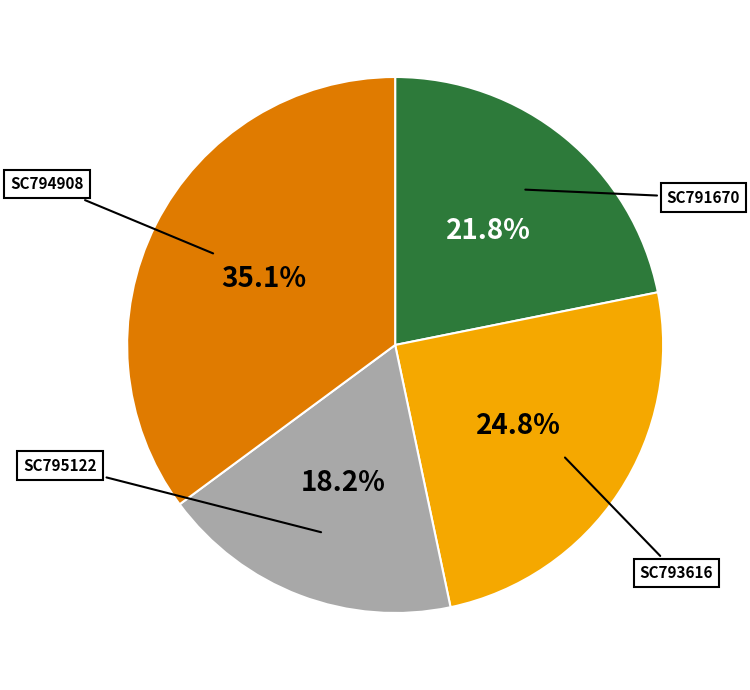

What is the ratio of the value at SC794908 to the value at SC791670?

1.6